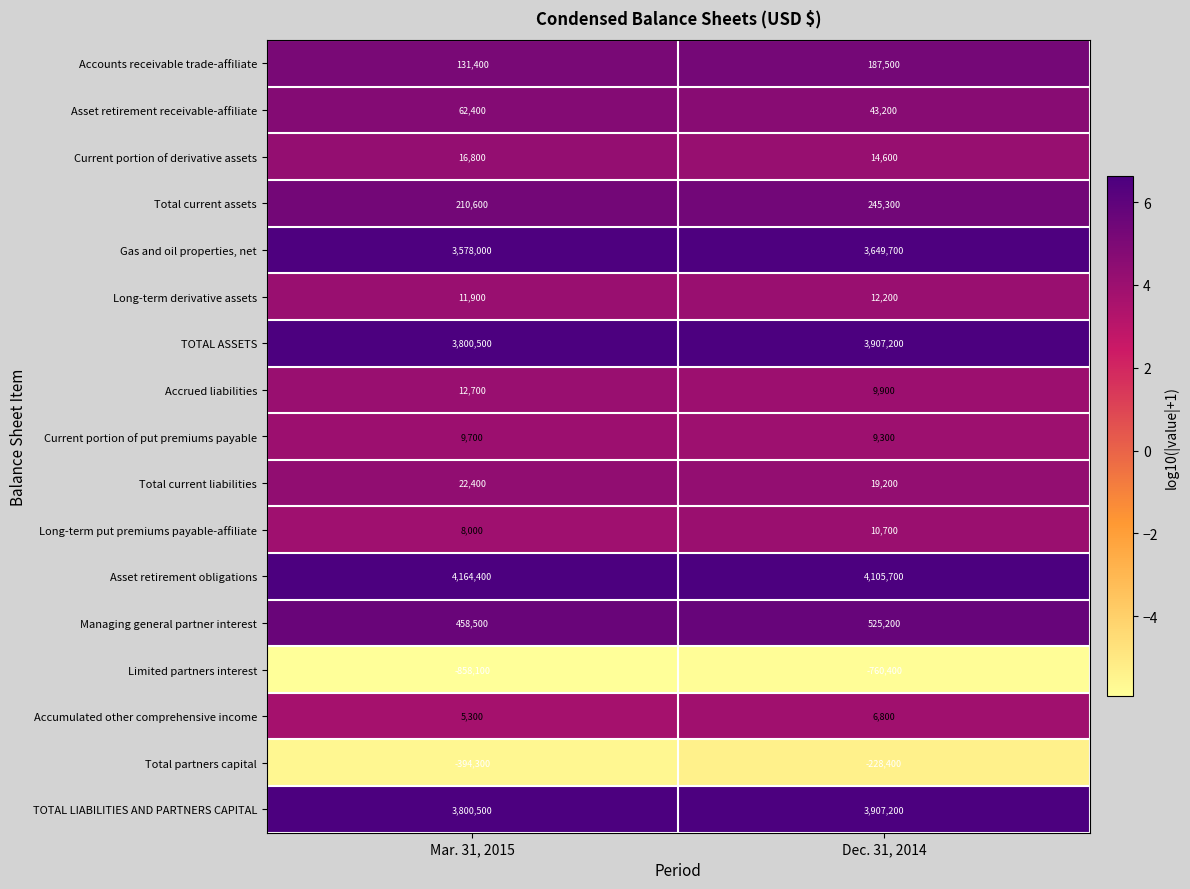

Which series has the largest range (max minus min)?

Total partners capital